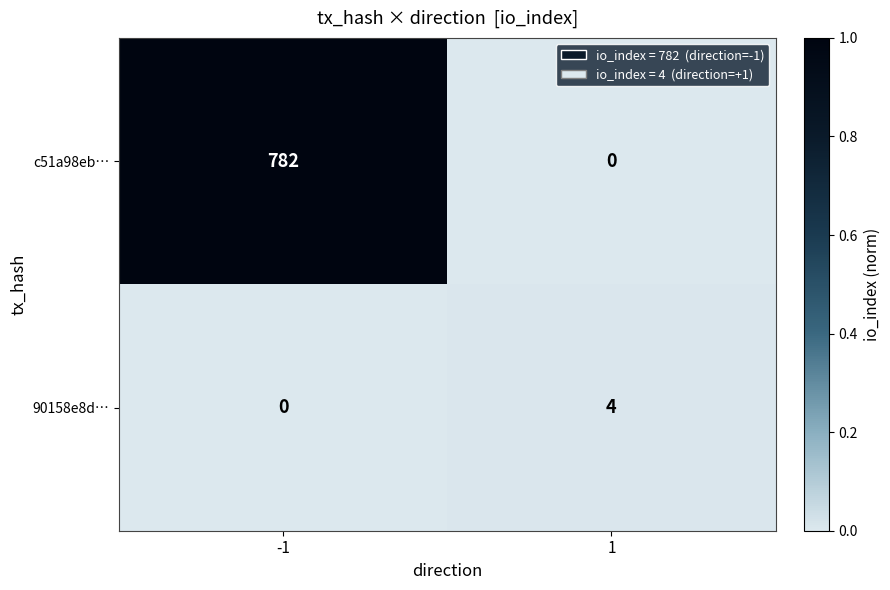

Which series has the widest spread of values?

c51a98eb…